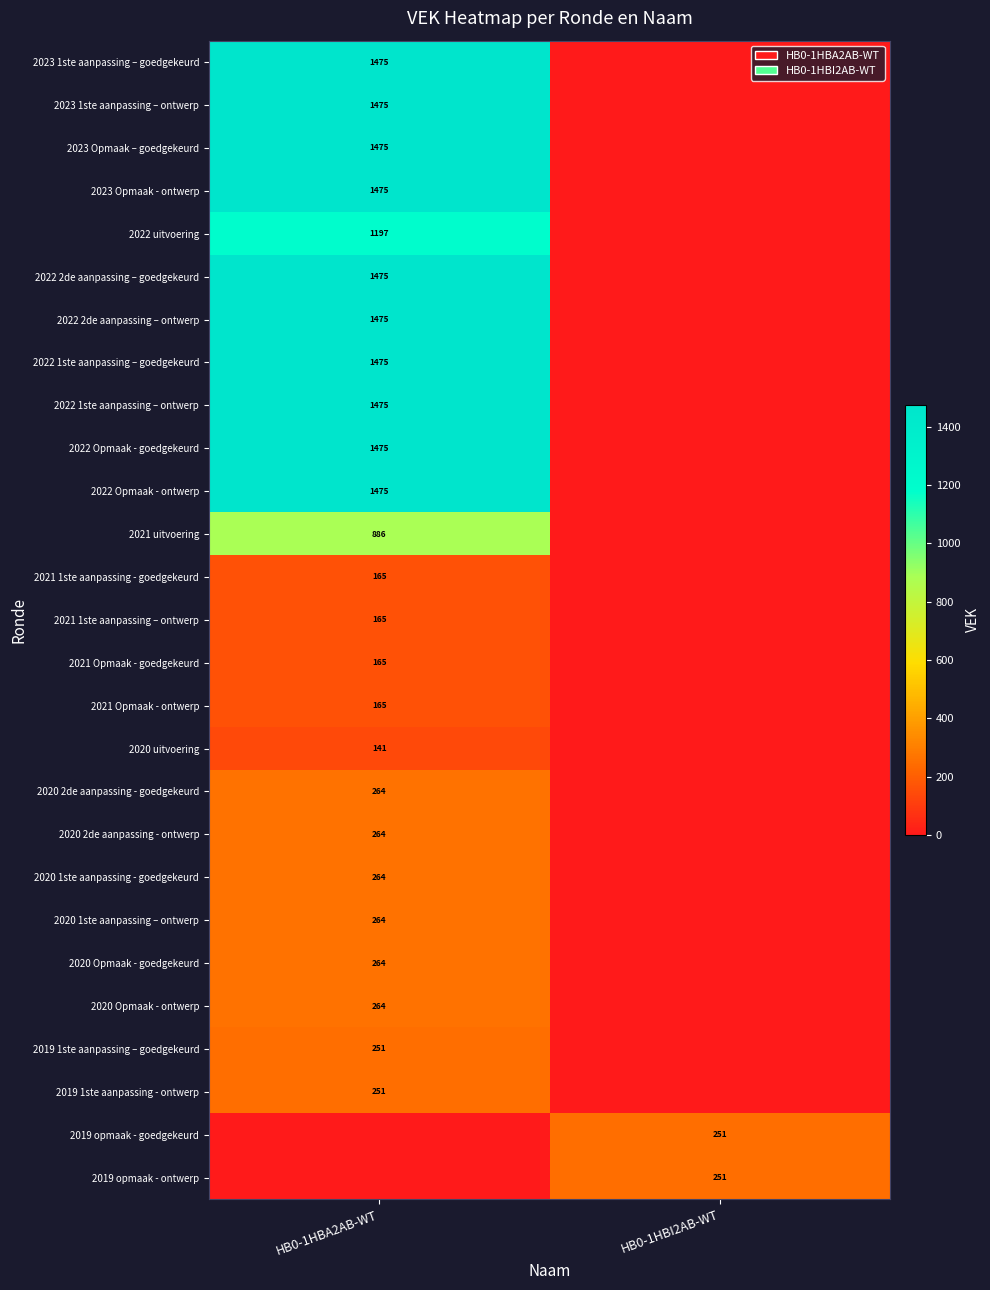

True or false: 2019 opmaak - ontwerp has a value of 251 at HB0-1HBI2AB-WT.

True